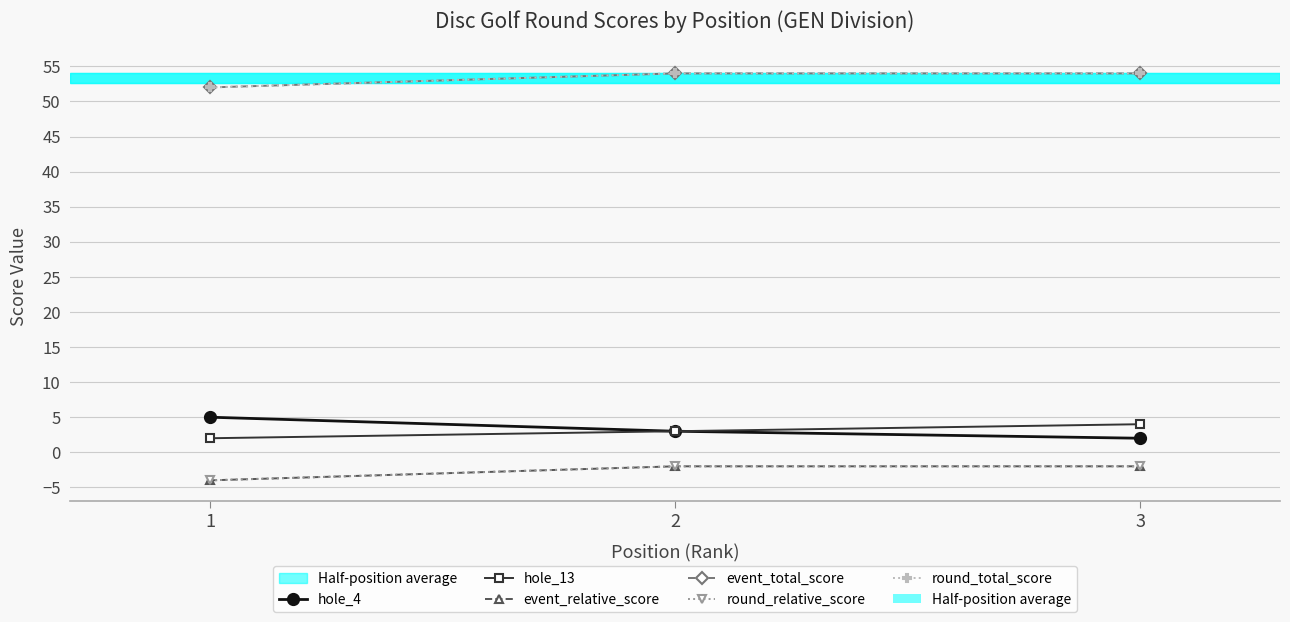

Is this an area chart (filled region under the line)?

No